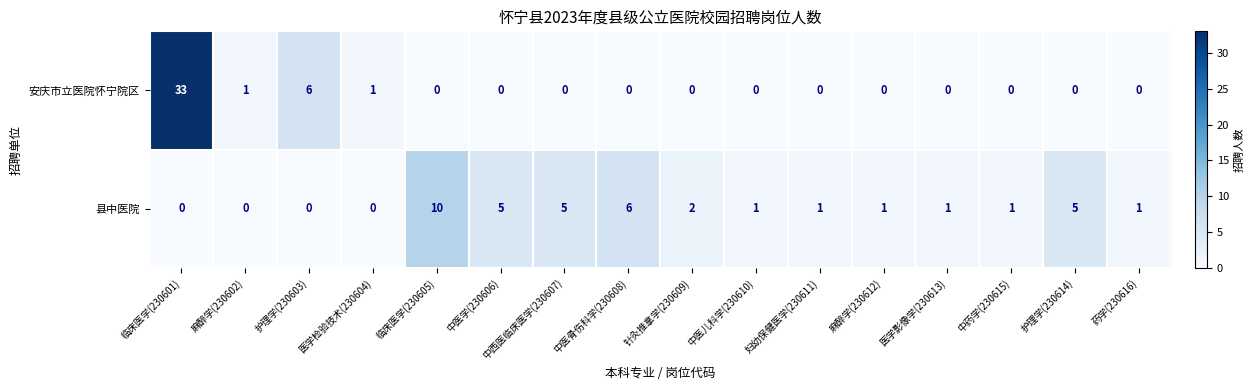

Which label corresponds to the largest value in the chart?

临床医学(230601)